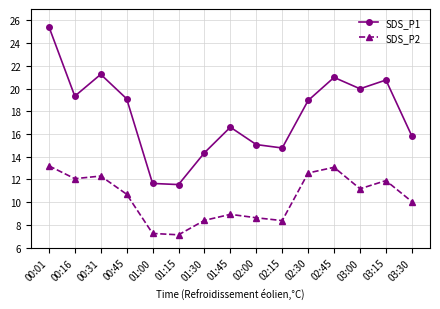

Is it true that SDS_P1 equals 15.8 at 03:30?

True